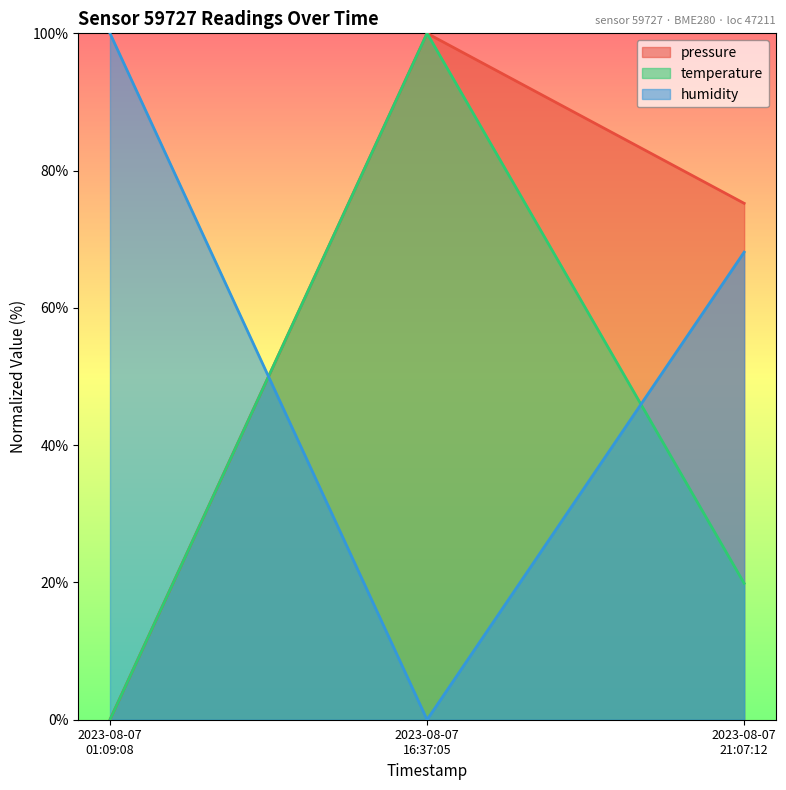

What is the greatest value displayed?

100.0